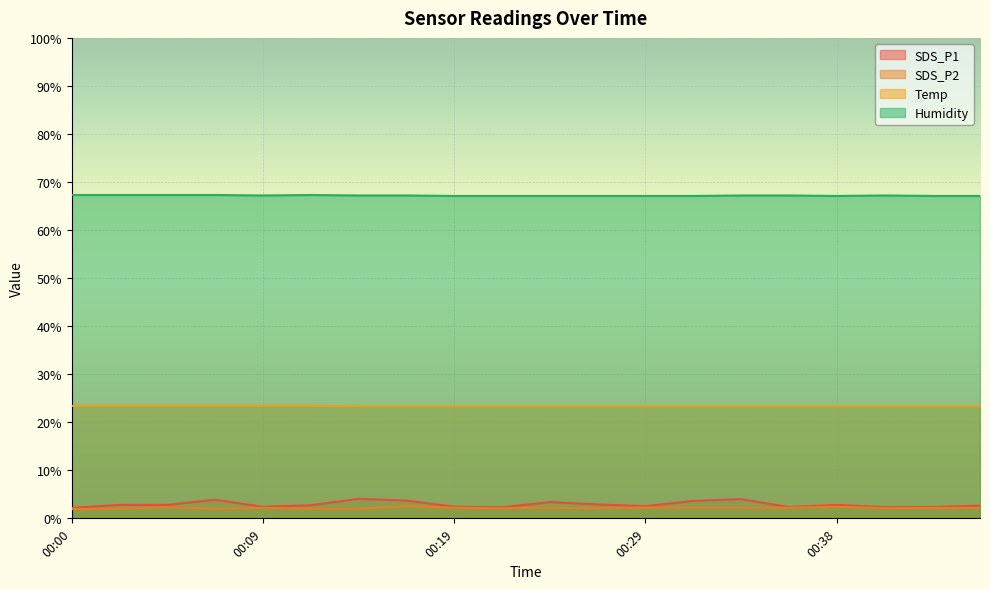

List the labels in order of SDS_P2 value, smallest first.

00:00, 00:02, 00:12, 00:14, 00:07, 00:21, 00:26, 00:41, 00:43, 00:09, 00:19, 00:24, 00:36, 00:46, 00:31, 00:34, 00:29, 00:04, 00:38, 00:17